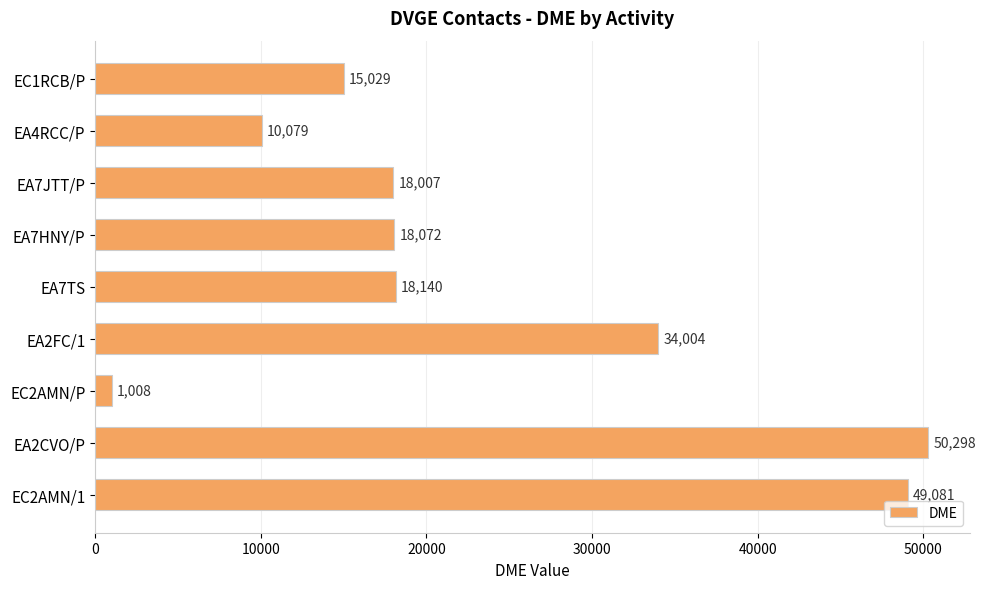

List the labels in order of value, largest first.

EA2CVO/P, EC2AMN/1, EA2FC/1, EA7TS, EA7HNY/P, EA7JTT/P, EC1RCB/P, EA4RCC/P, EC2AMN/P